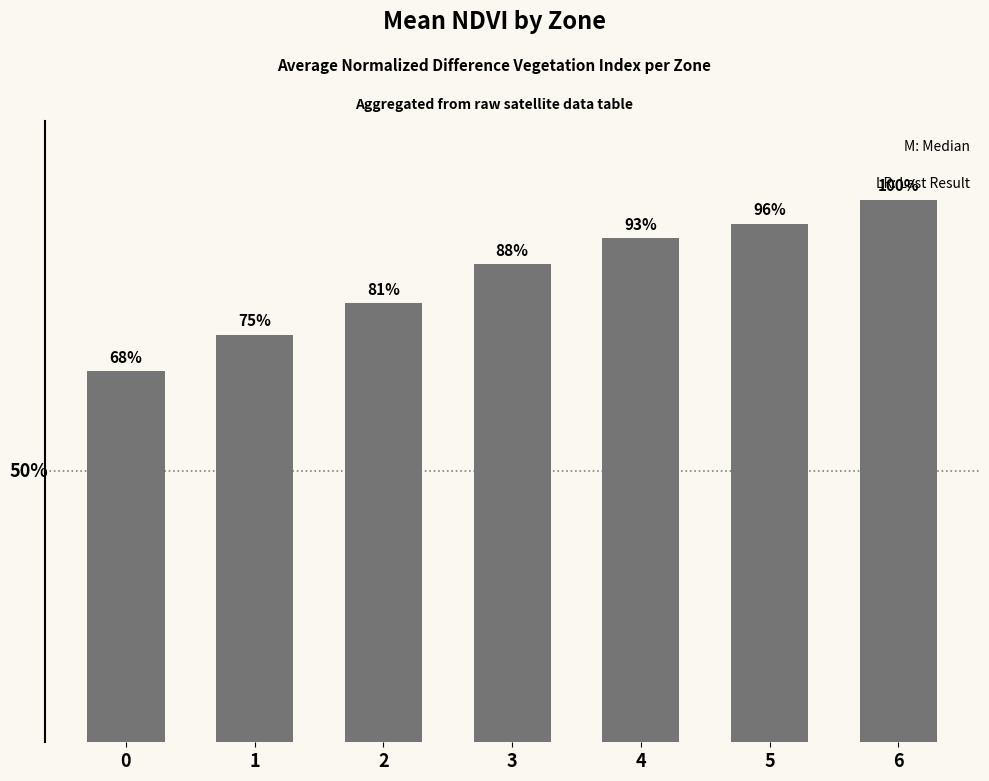

Does the chart contain stacked bars?

No